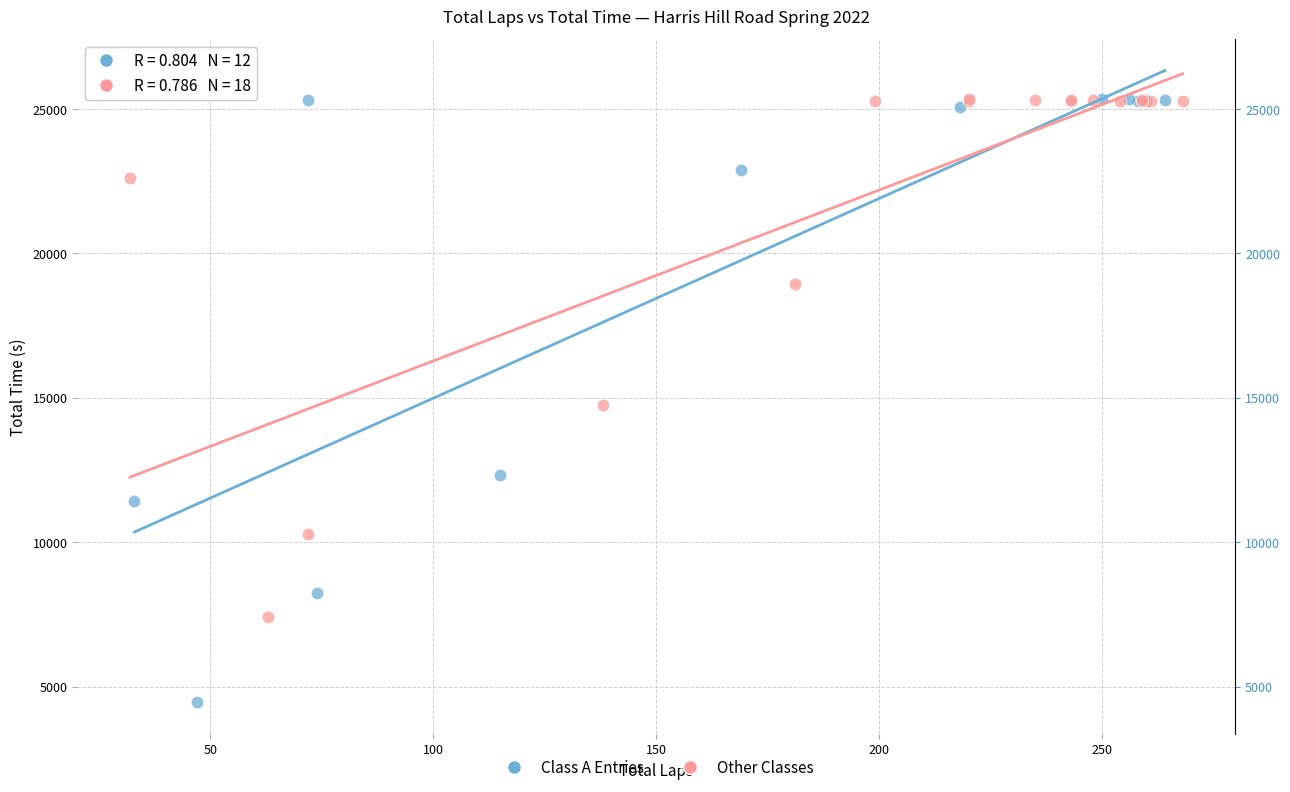

Which series has the largest Y range (max minus min)?

Class A Entries